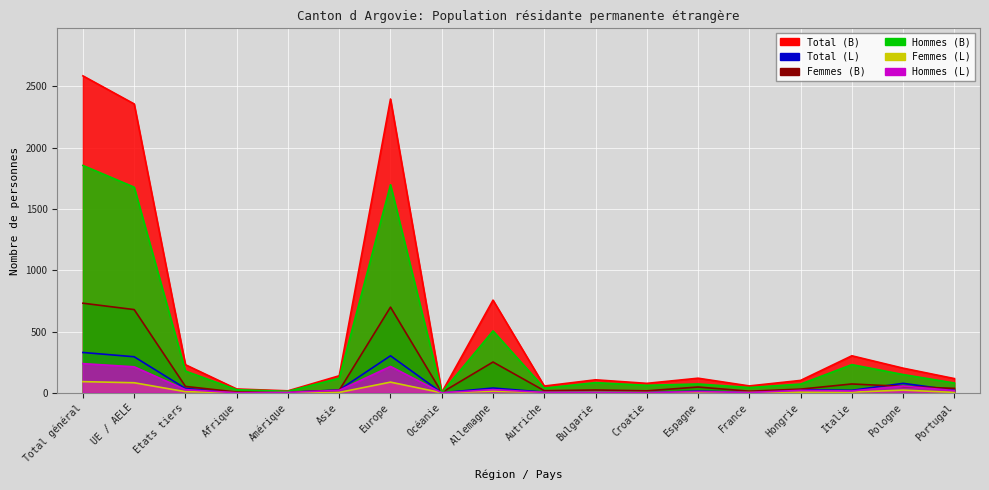

The Hommes (L) series shows 3 at France. True or false?

False